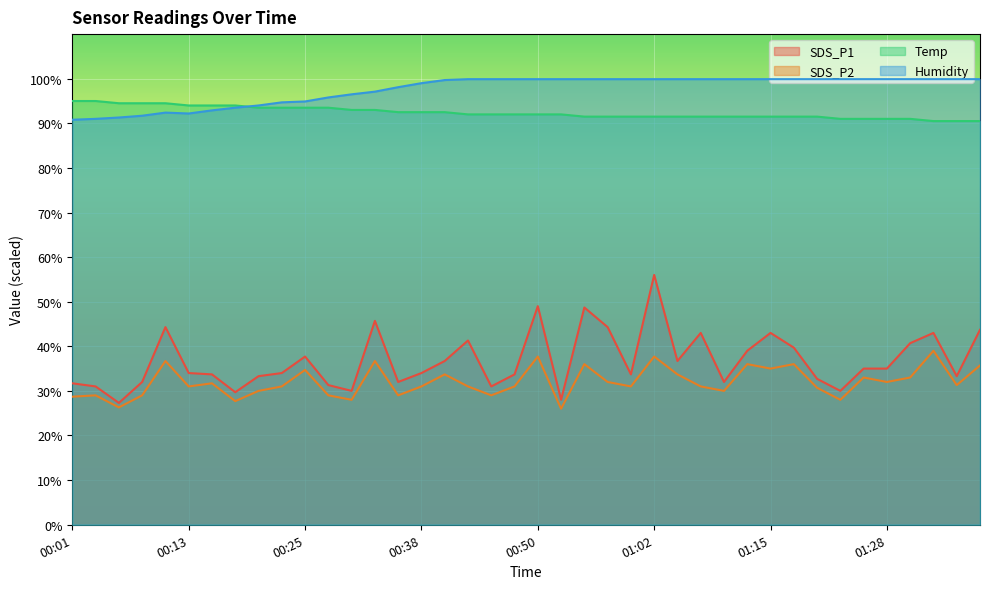

How many values in the Humidity series are below 99?

15